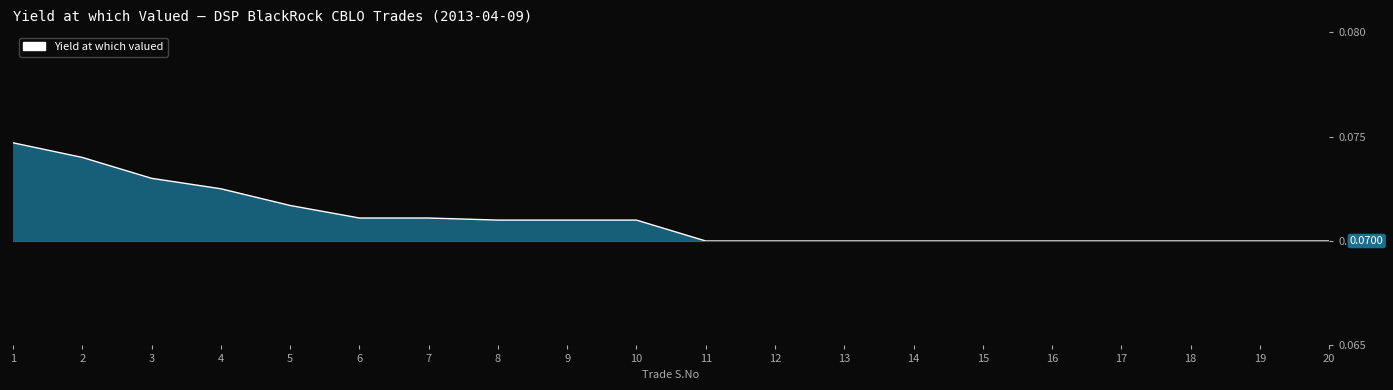

True or false: the data shows 0.1 at 11.

True